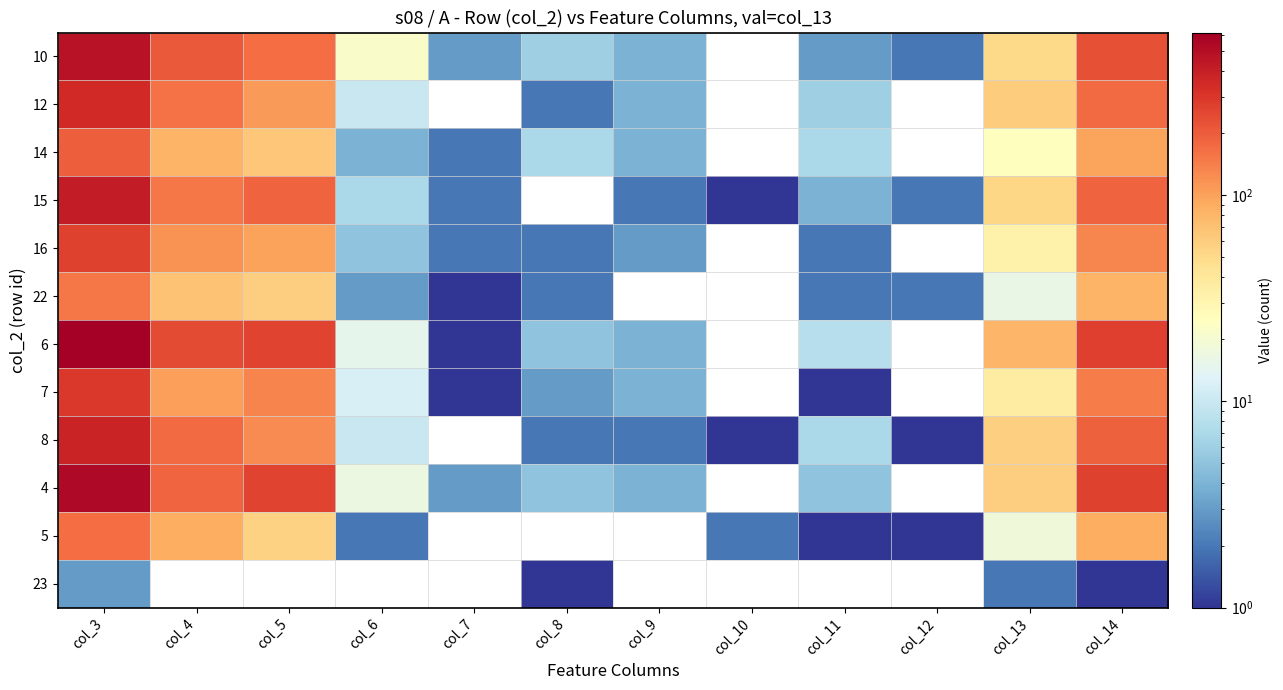

Which category has the lowest value in the 6 series?

col_7